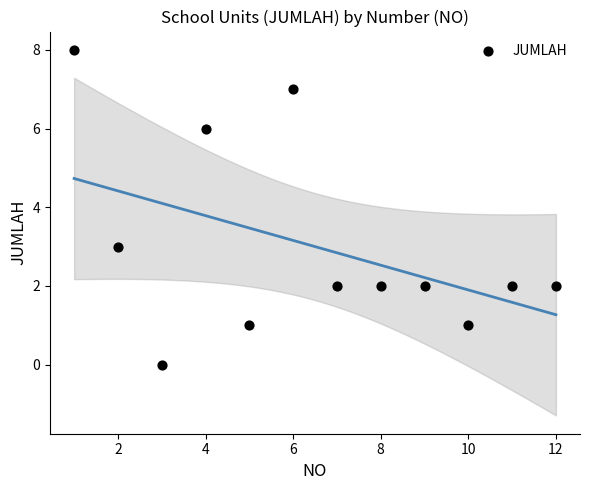

What is the average Y value?

3